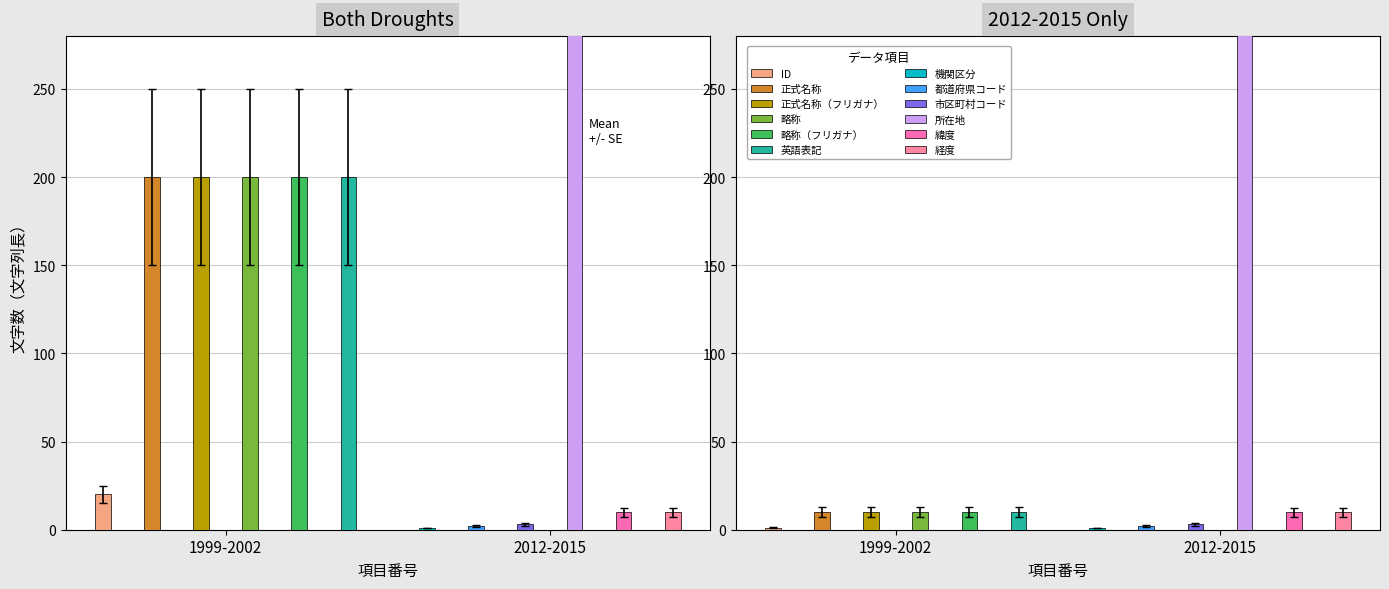

What is the minimum value for ID?

1